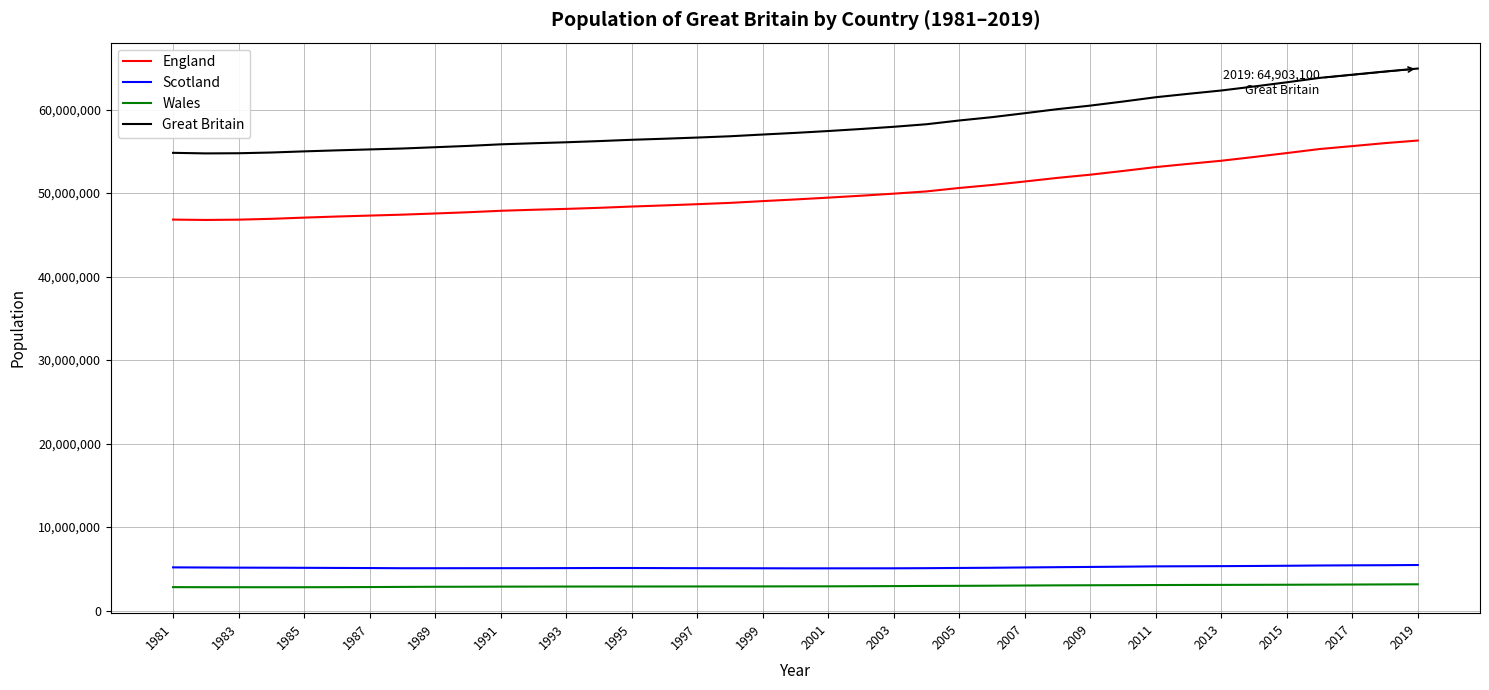

How many series are shown in this chart?

4